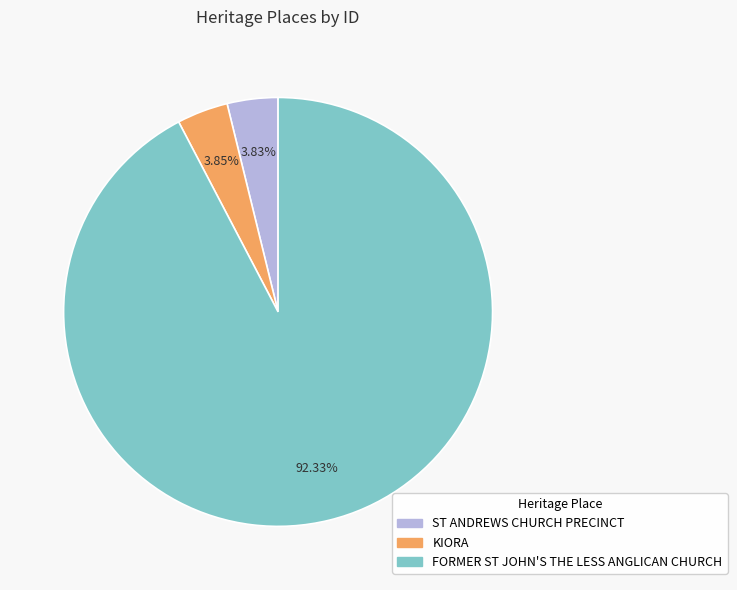

To the nearest percent, what percentage of the pie is ST ANDREWS CHURCH PRECINCT?

4%